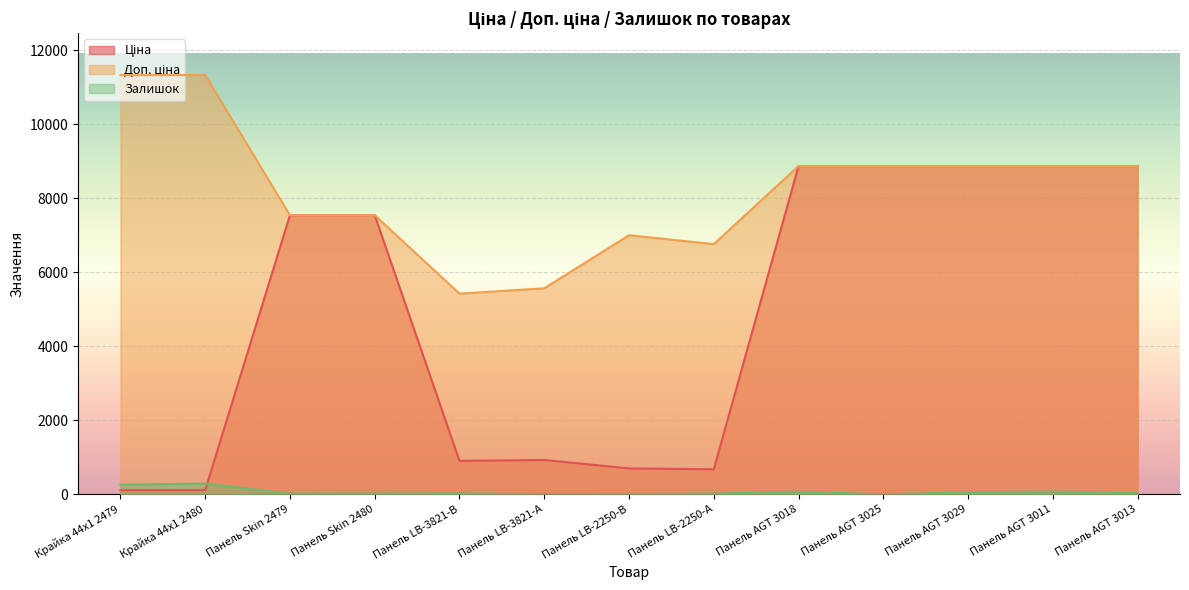

Reading right to left, what are all the values shown in this chart?

Ціна: 8874.6	8874.6	8874.6	8874.6	8874.6	676.4	700.4	928.3	904.3	7545.9	7545.9	113.3	113.3
Доп. ціна: 8874.6	8874.6	8874.6	8874.6	8874.6	6764.4	7004.3	5569.9	5425.9	7545.9	7545.9	11334.0	11334.0
Залишок: 27.0	75.0	51.0	1.0	69.0	19.0	8.0	2.0	24.0	21.0	19.0	290.0	260.0